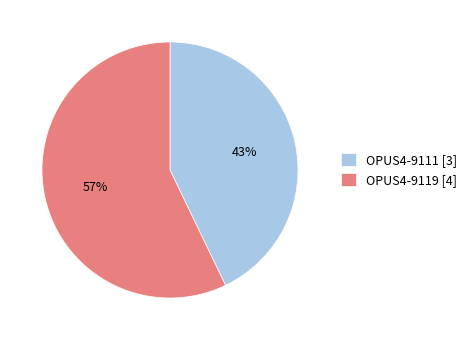

Which slice is the smallest?

OPUS4-9111